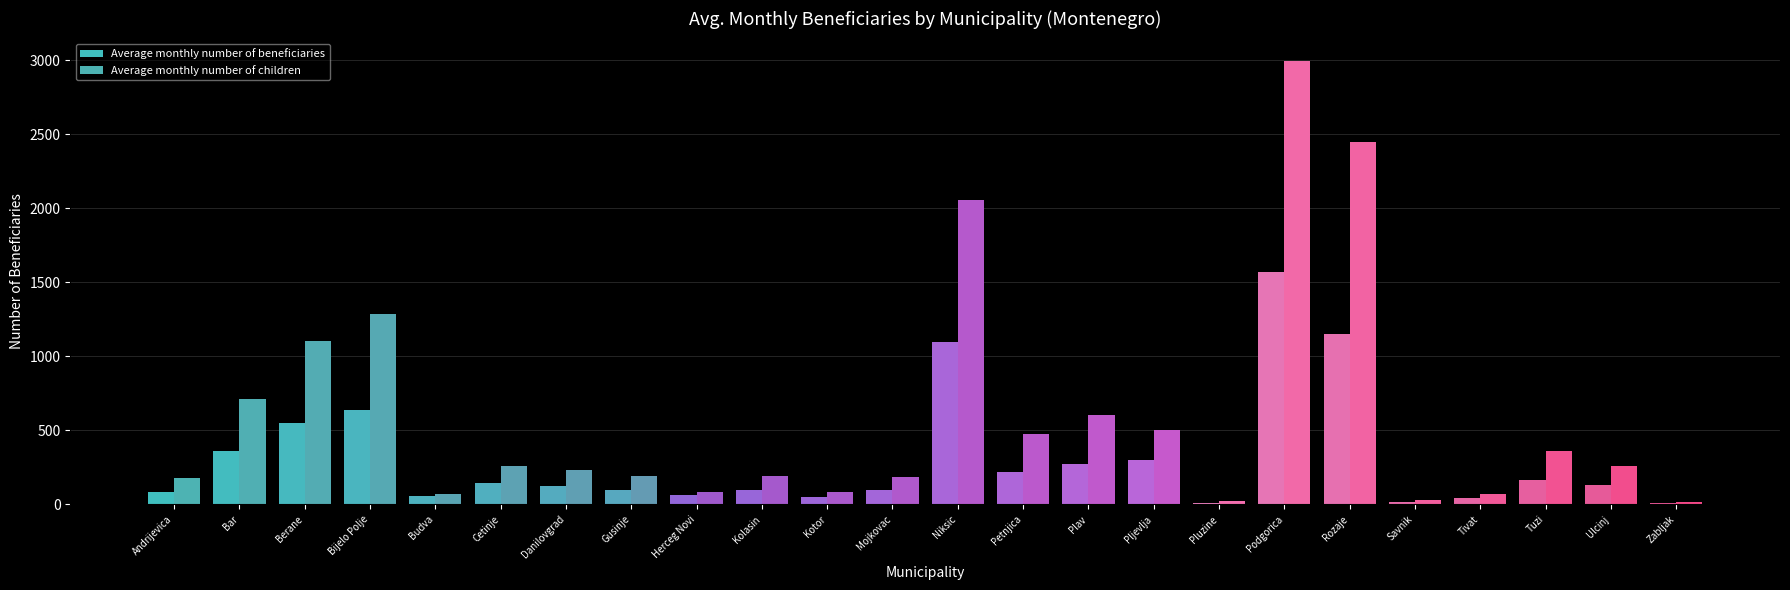

True or false: Average monthly number of children has a value of 4 at Zabljak.

False